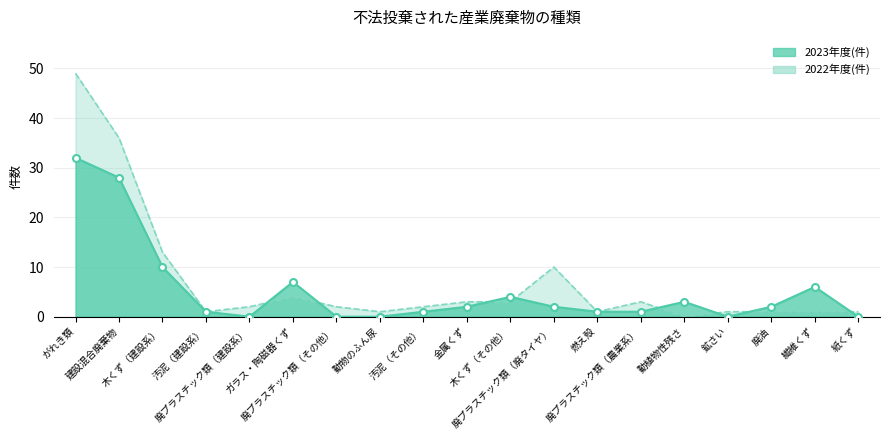

Reading left to right, transcribe all the data shown in this chart.

2022年度(件): がれき類=49	建設混合廃棄物=36	木くず（建設系）=13	汚泥（建設系）=1	廃プラスチック類（建設系）=2	ガラス・陶磁器くず=4	廃プラスチック類（その他）=2	動物のふん尿=1	汚泥（その他）=2	金属くず=3	木くず（その他）=3	廃プラスチック類（廃タイヤ）=10	燃え殻=1	廃プラスチック類（農業系）=3	動植物性残さ=0	鉱さい=1	廃油=1	繊維くず=1	紙くず=1
2023年度(件): がれき類=32	建設混合廃棄物=28	木くず（建設系）=10	汚泥（建設系）=1	廃プラスチック類（建設系）=0	ガラス・陶磁器くず=7	廃プラスチック類（その他）=0	動物のふん尿=0	汚泥（その他）=1	金属くず=2	木くず（その他）=4	廃プラスチック類（廃タイヤ）=2	燃え殻=1	廃プラスチック類（農業系）=1	動植物性残さ=3	鉱さい=0	廃油=2	繊維くず=6	紙くず=0